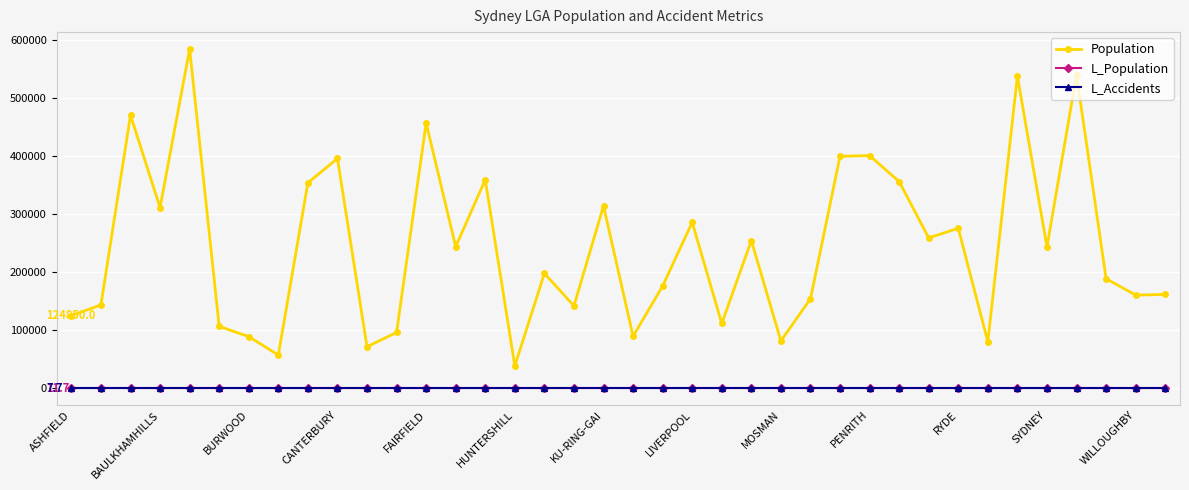

What is the highest value of the Population series?

584900.0